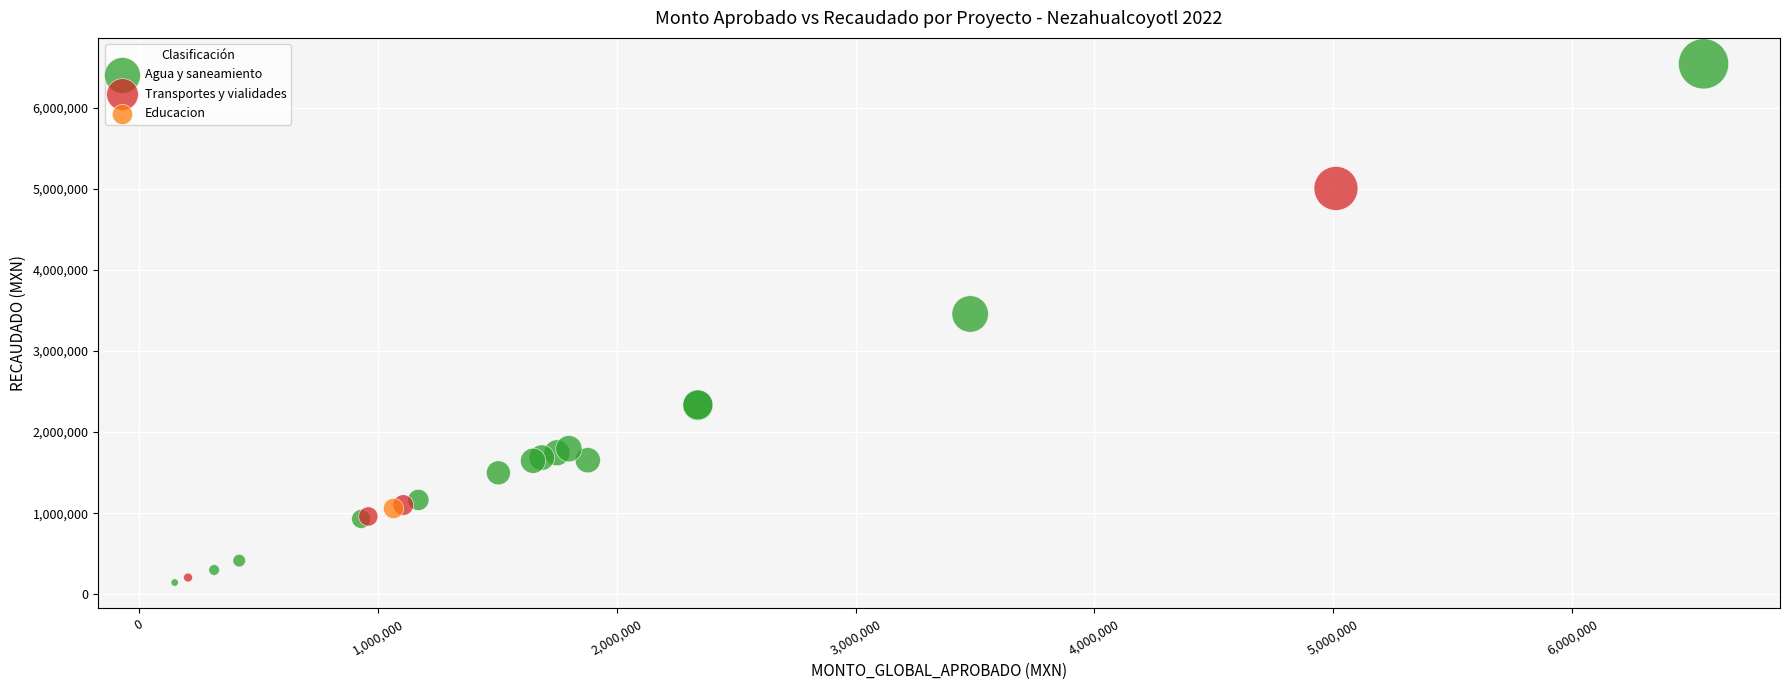

Which series reaches the minimum Y coordinate?

Agua y saneamiento